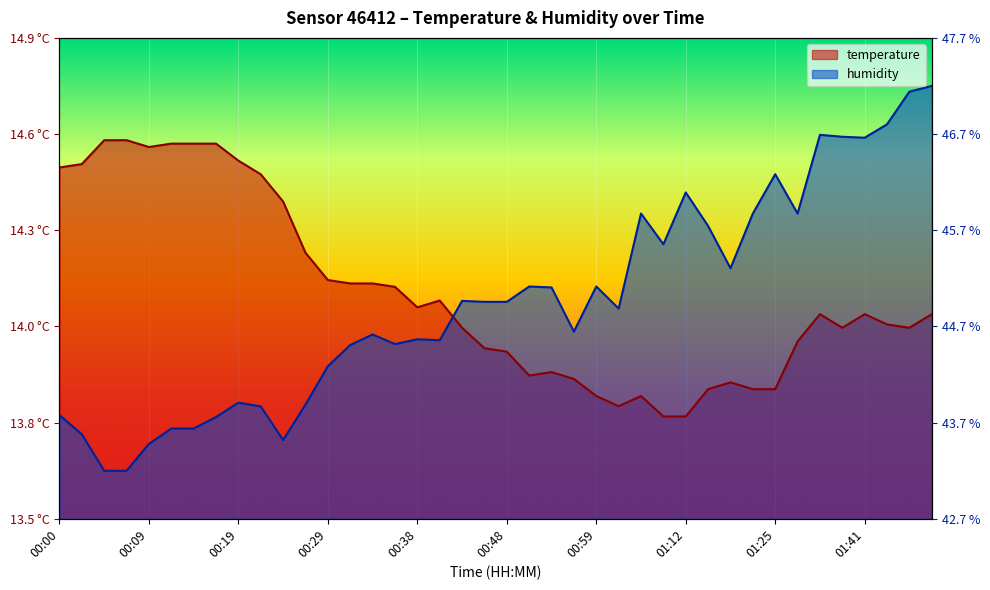

Between which two adjacent categories do temperature and humidity first intersect?

00:41 and 00:43